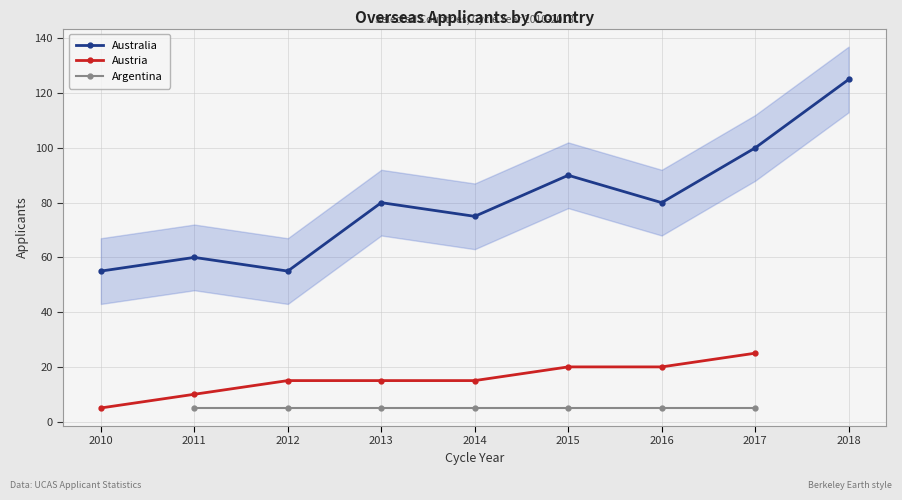

What are all the series names shown in the legend?

Australia, Austria, Argentina